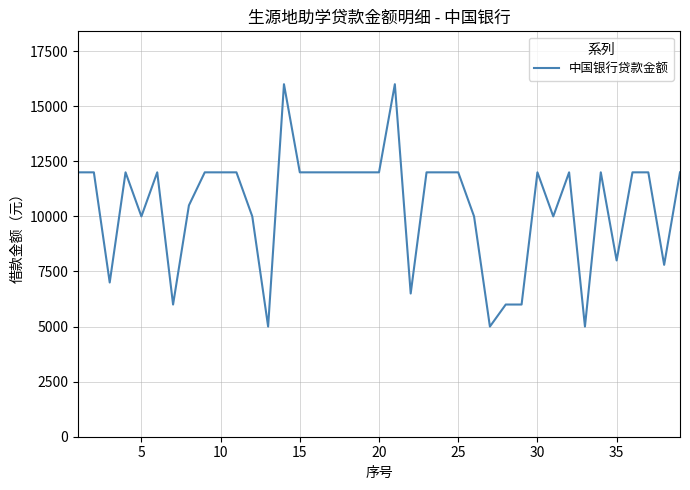

What is the smallest value displayed?

5000